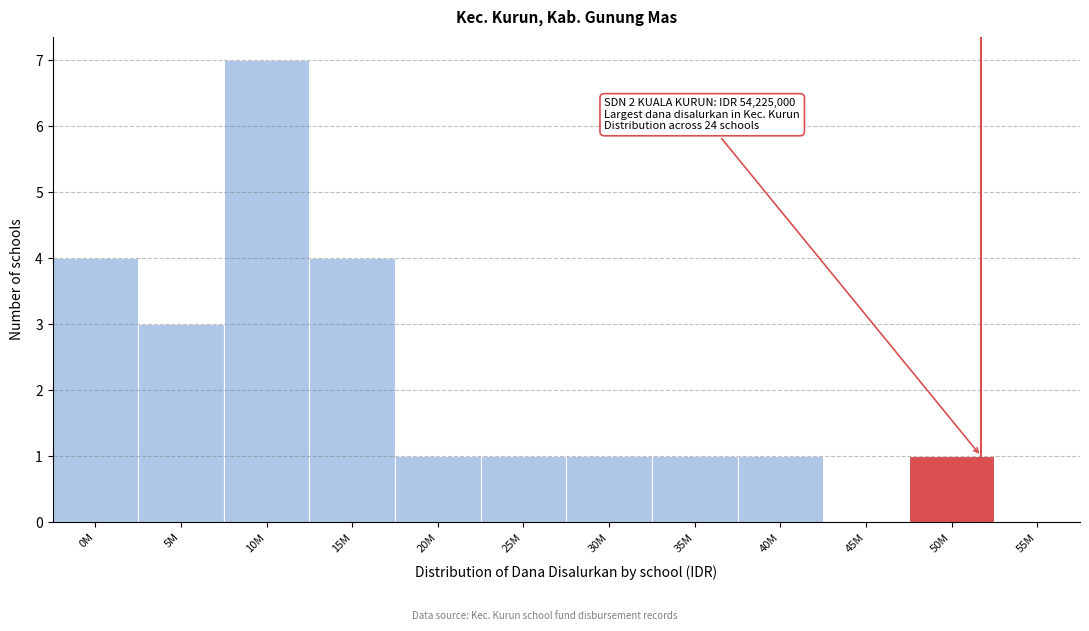

Reading left to right, what are all the values shown in this chart?

0M=4	5M=3	10M=7	15M=4	20M=1	25M=1	30M=1	35M=1	40M=1	45M=0	50M=1	55M=0